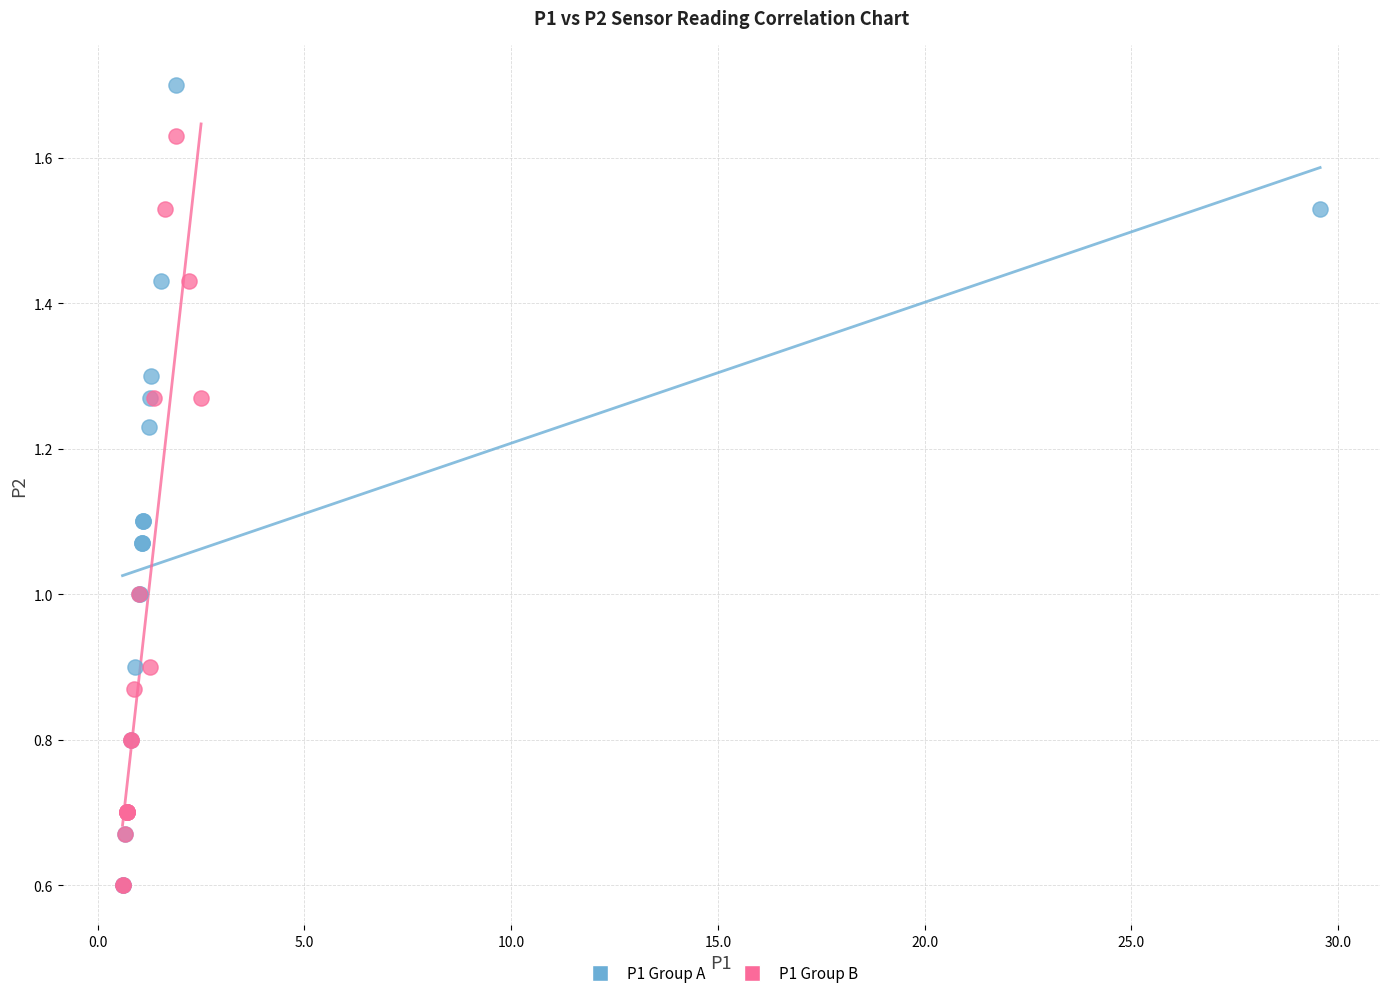

What are all the series names shown in the legend?

P1 Group A, P1 Group B